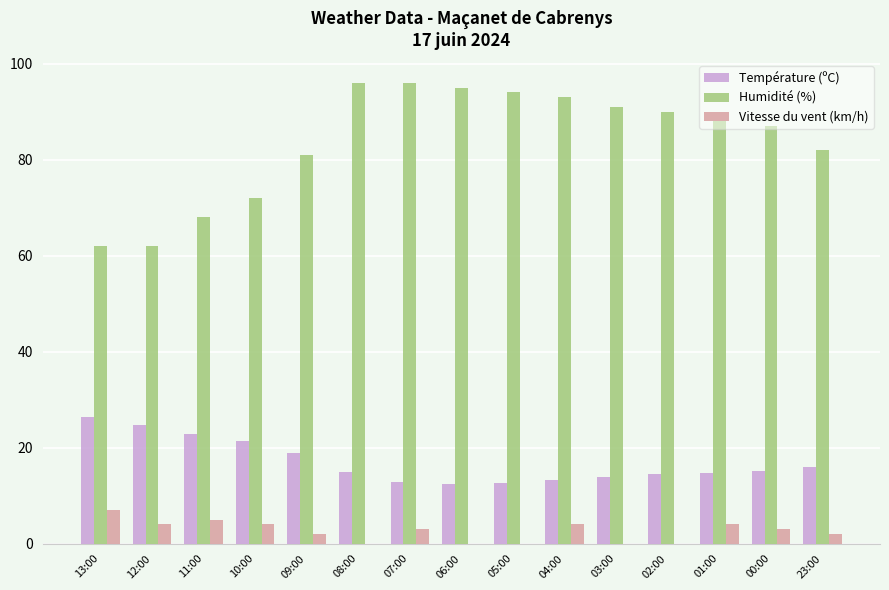

What is the sum of all Humidité (%) values?

1257.0